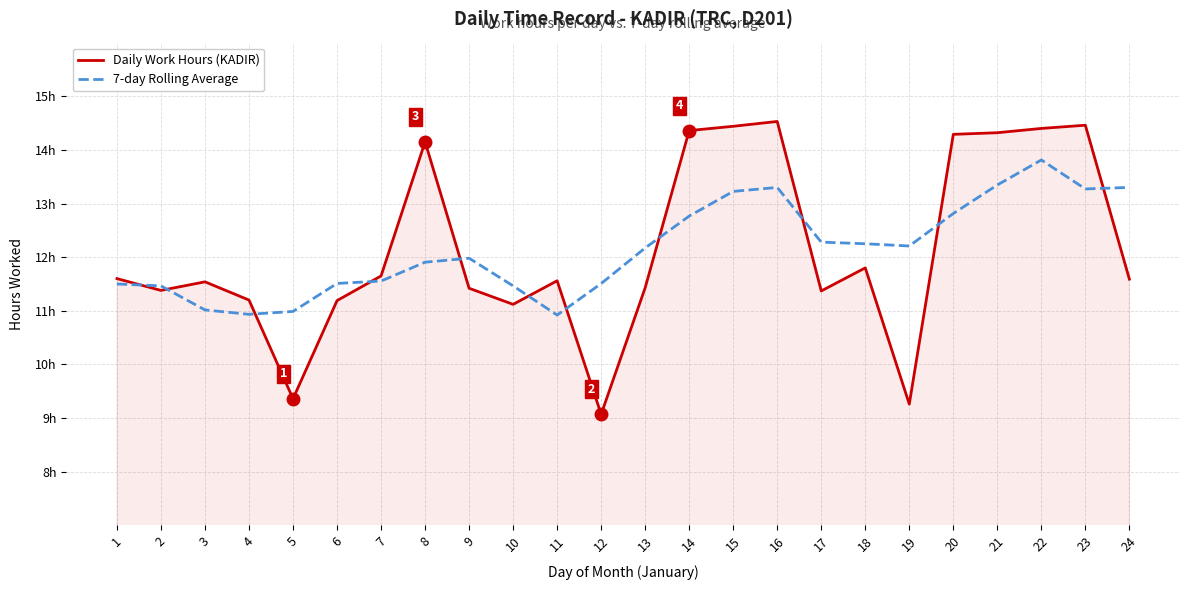

Between which two adjacent categories do Daily Work Hours (KADIR) and 7-day Rolling Average first intersect?

1 and 2